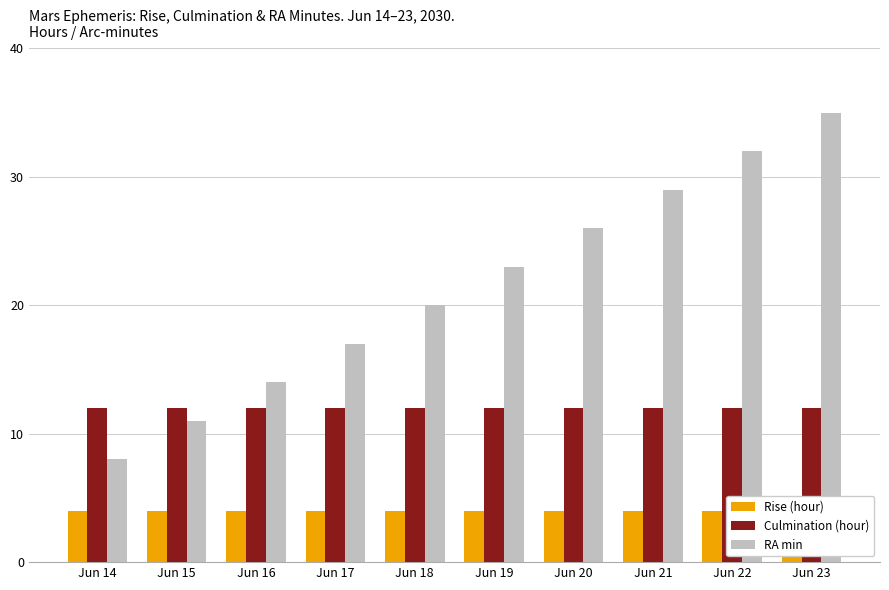

How many data points in RA min are above 23?

4